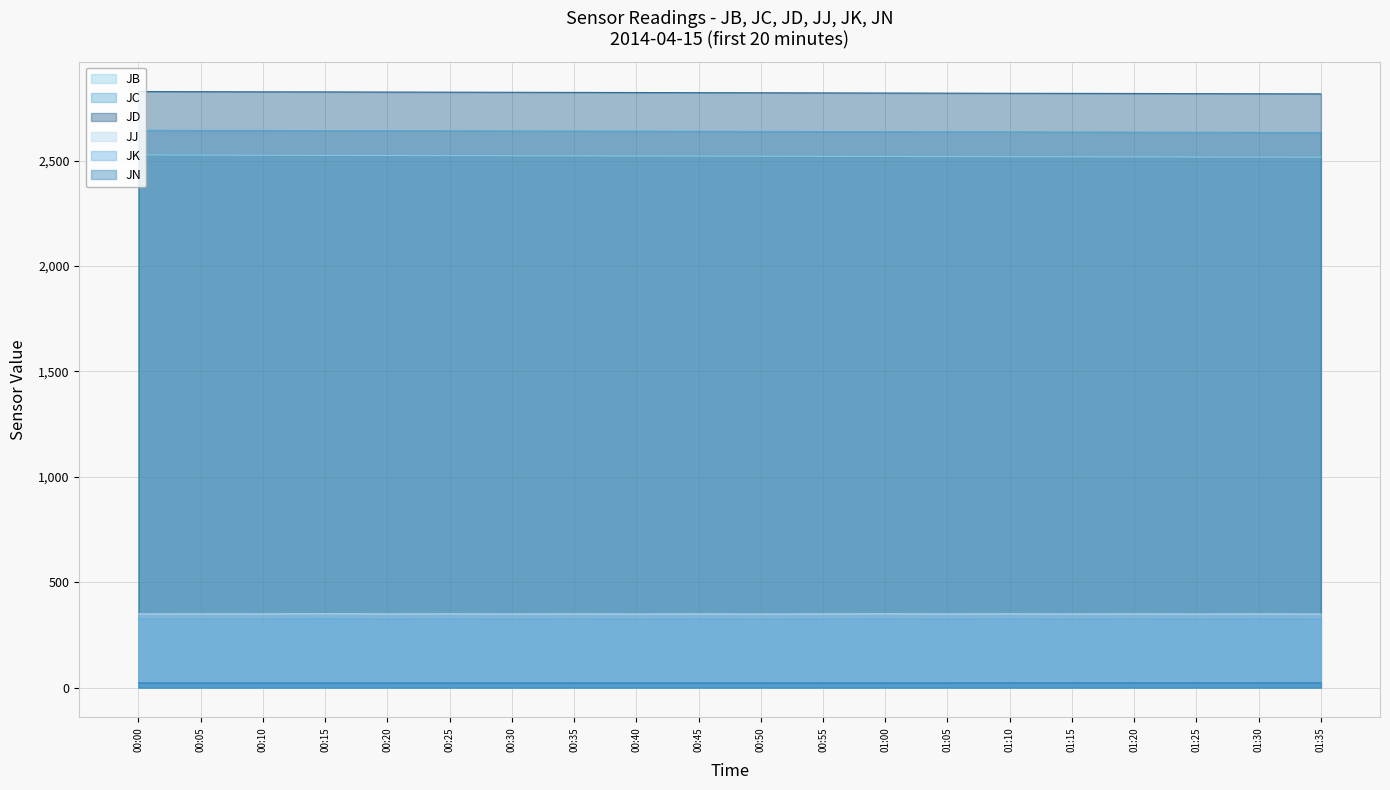

What is the difference between the second highest and second lowest values in the JJ series?

0.9